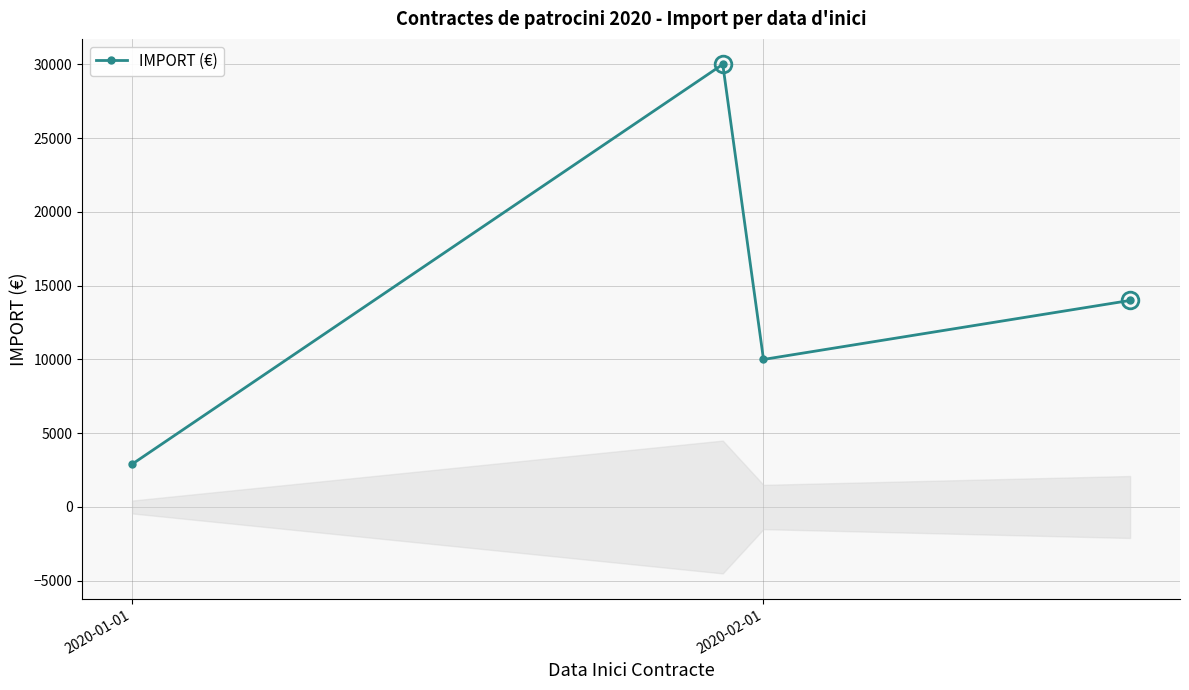

True or false: the data shows 2904.0 at 2020-01-01.

True